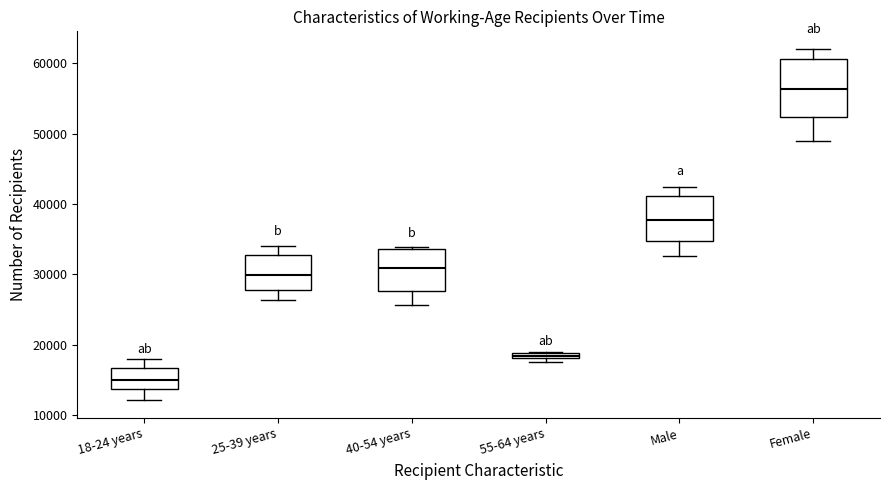

Which box has the highest median line?

Female